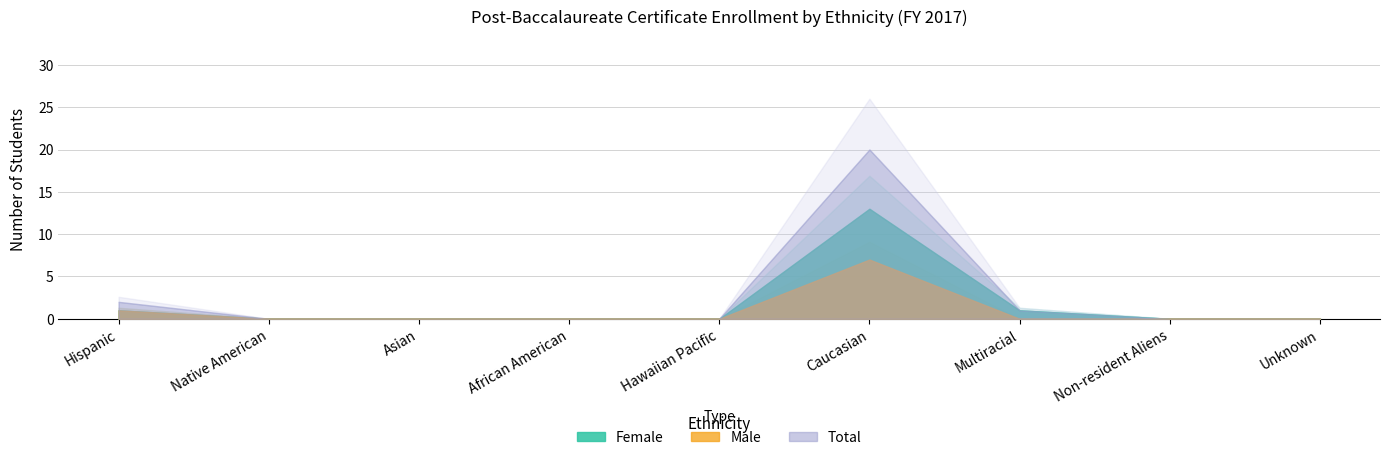

True or false: Male and Total cross at least once.

False